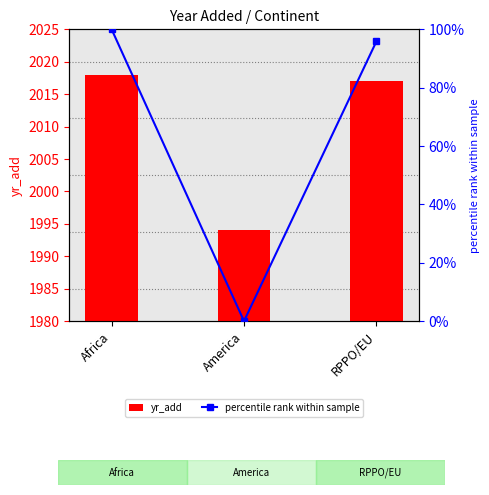

The percentile rank within sample series shows 95.8 at RPPO/EU. True or false?

True